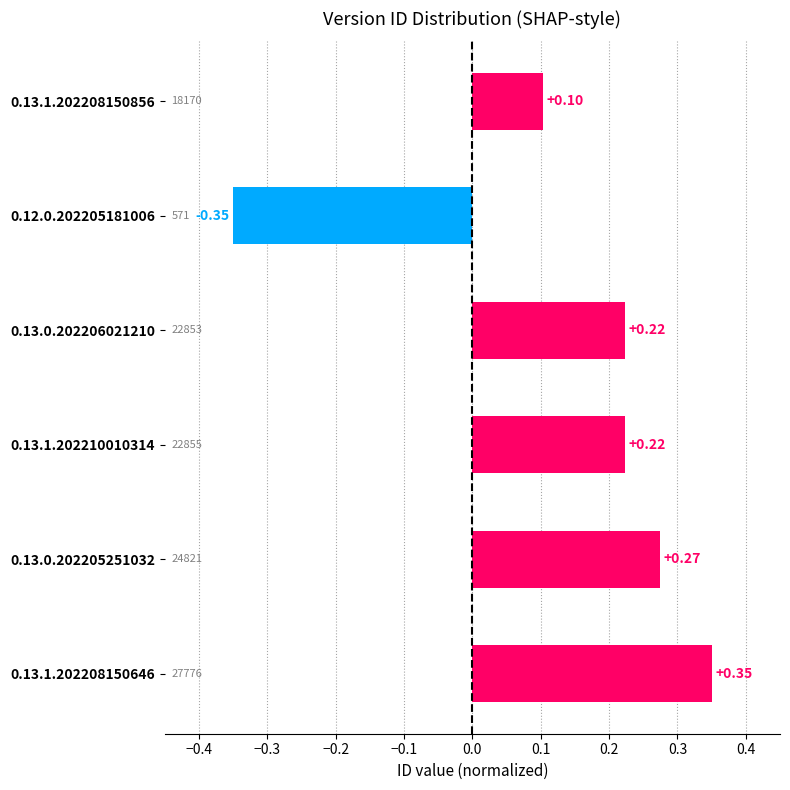

Which has a higher value, 0.13.1.202210010314 or 0.12.0.202205181006?

0.13.1.202210010314